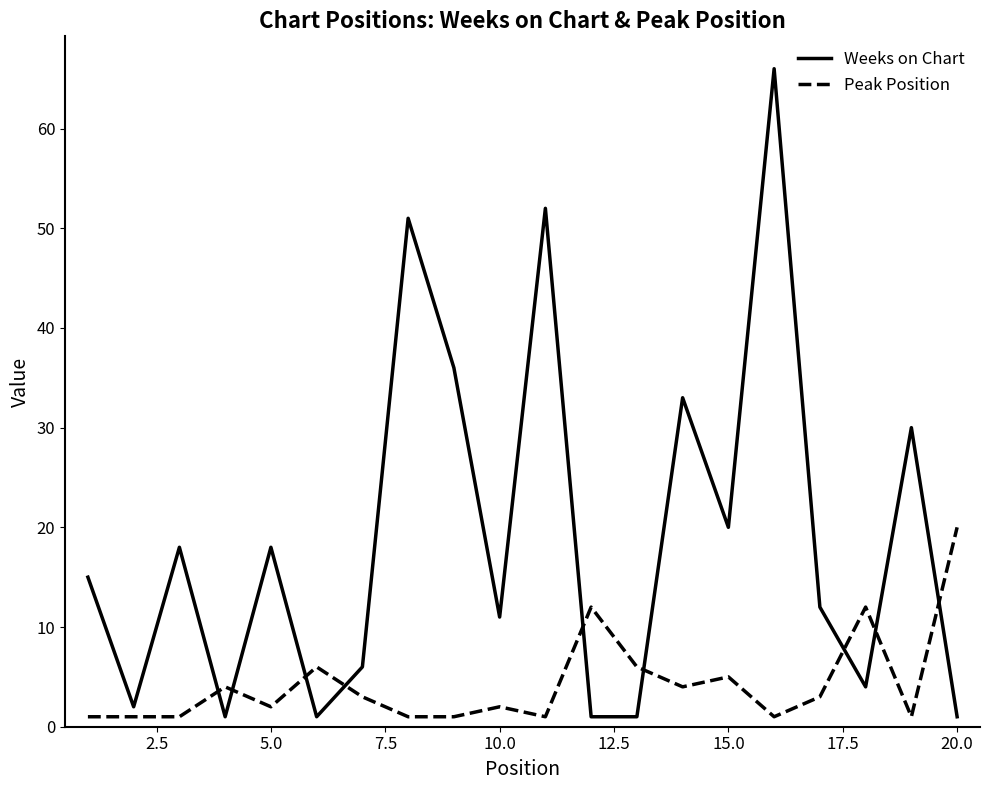

What is the minimum value shown in the chart?

1